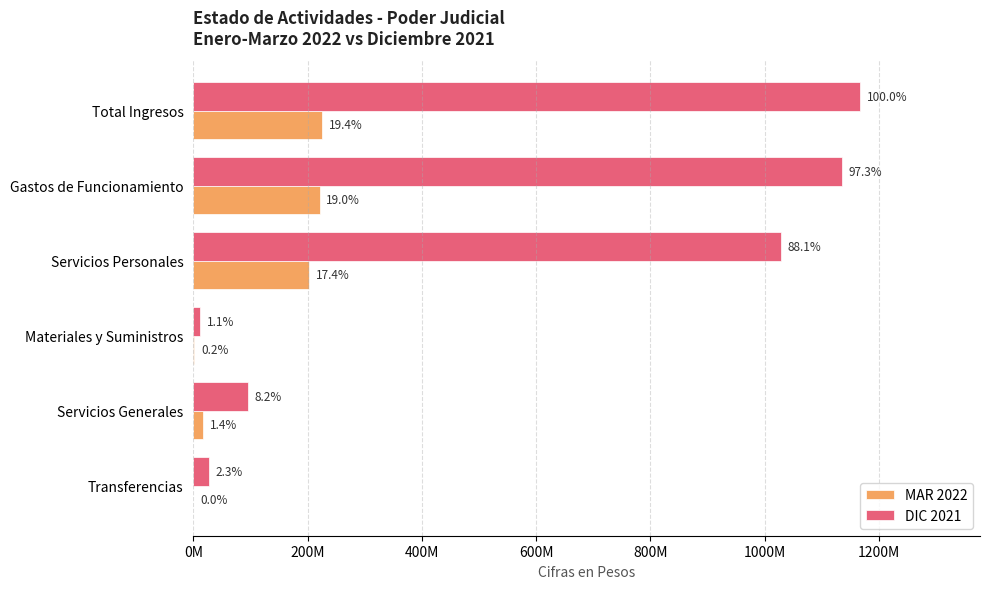

What are all the series names shown in the legend?

MAR 2022, DIC 2021